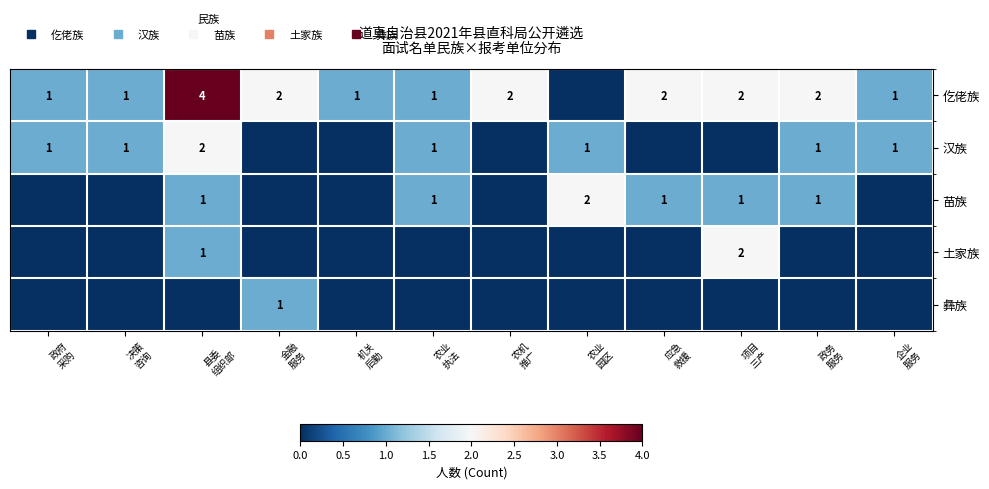

Which series has the largest total across all categories?

仡佬族